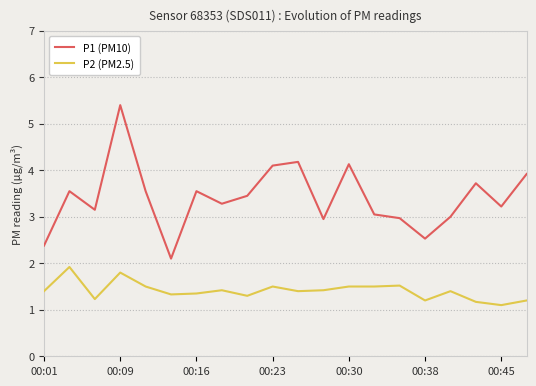

How many distinct data groups are displayed?

2